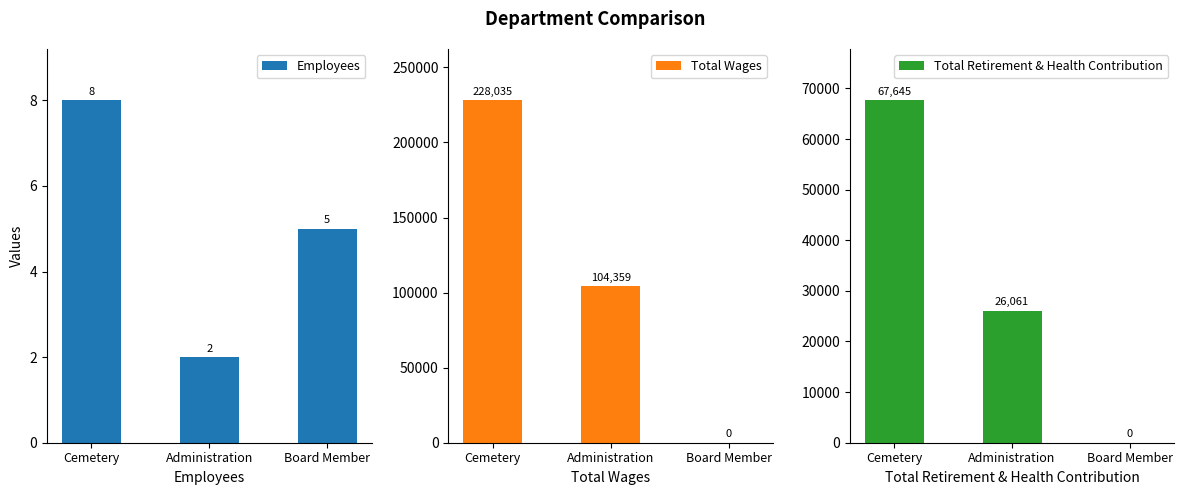

At which category is the sum across all series the highest?

Cemetery